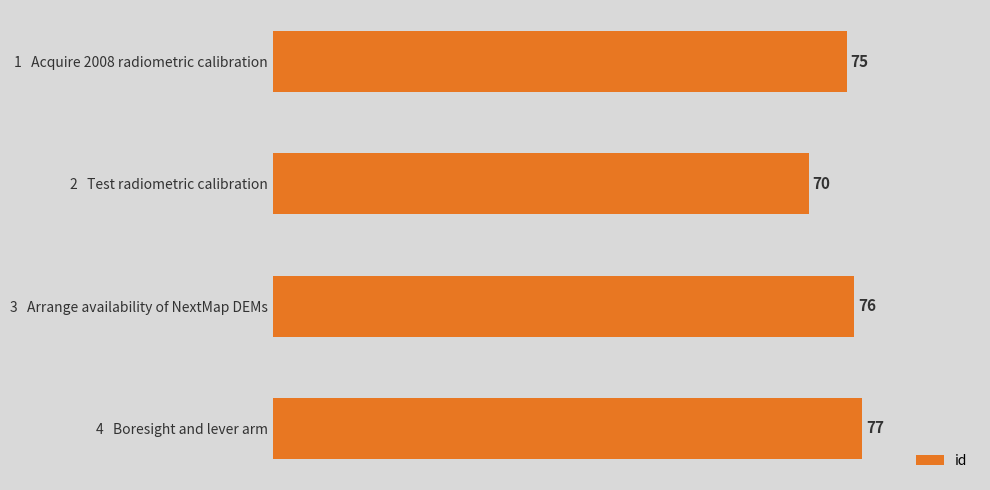

Count the values in the range 75 to 77.

3